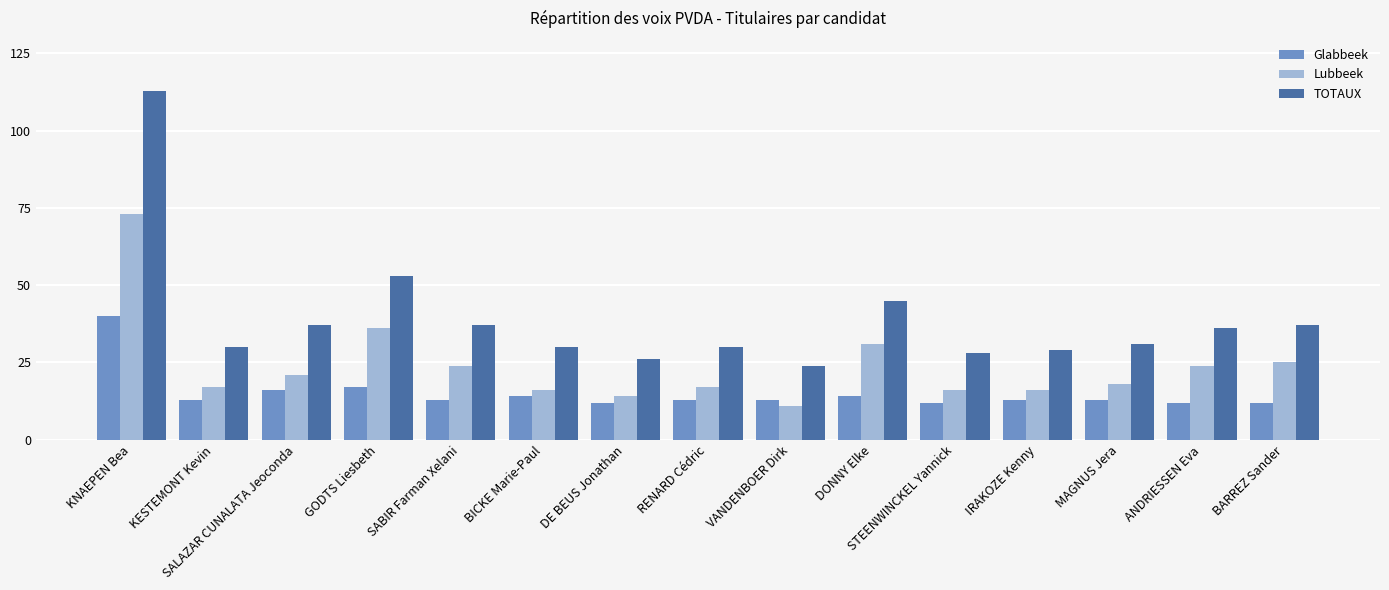

Reading left to right, list all the values displayed in this chart.

Glabbeek: 40	13	16	17	13	14	12	13	13	14	12	13	13	12	12
Lubbeek: 73	17	21	36	24	16	14	17	11	31	16	16	18	24	25
TOTAUX: 113	30	37	53	37	30	26	30	24	45	28	29	31	36	37